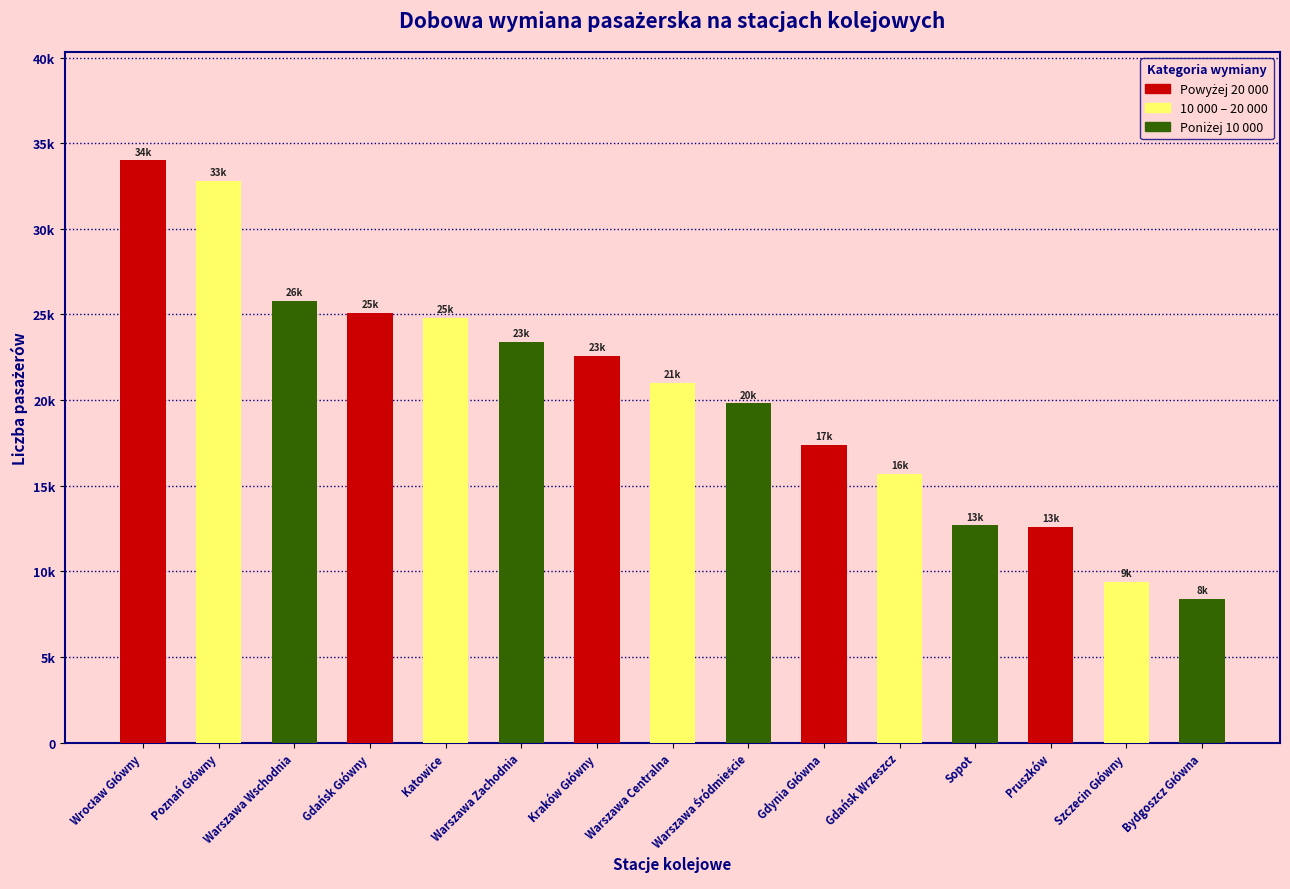

Reading left to right, transcribe all the data shown in this chart.

Wrocław Główny=34000	Poznań Główny=32800	Warszawa Wschodnia=25800	Gdańsk Główny=25100	Katowice=24800	Warszawa Zachodnia=23400	Kraków Główny=22600	Warszawa Centralna=21000	Warszawa Śródmieście=19800	Gdynia Główna=17400	Gdańsk Wrzeszcz=15700	Sopot=12700	Pruszków=12600	Szczecin Główny=9400	Bydgoszcz Główna=8400